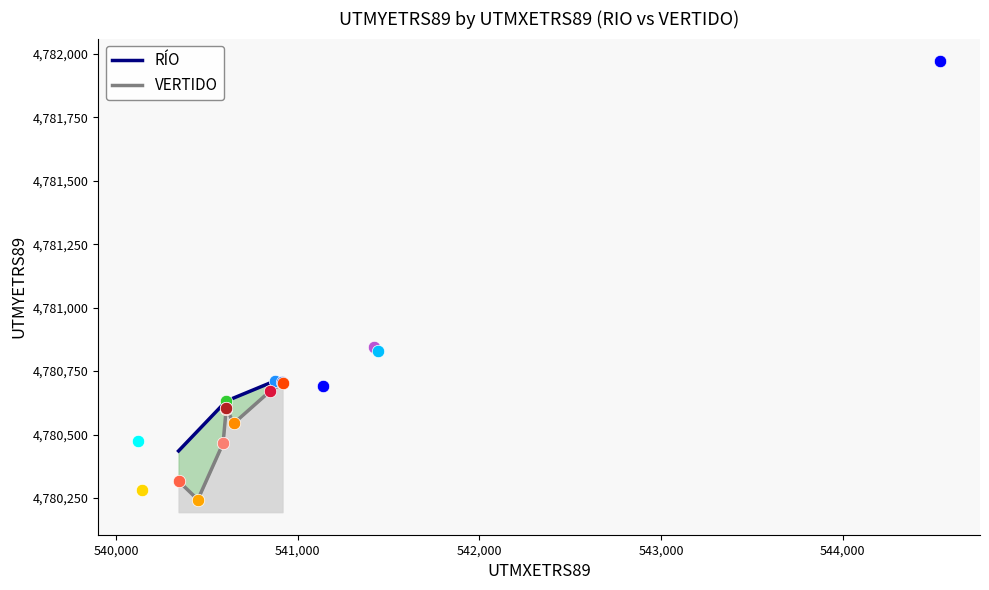

At how many categories does at least one series exceed 4780438?

9